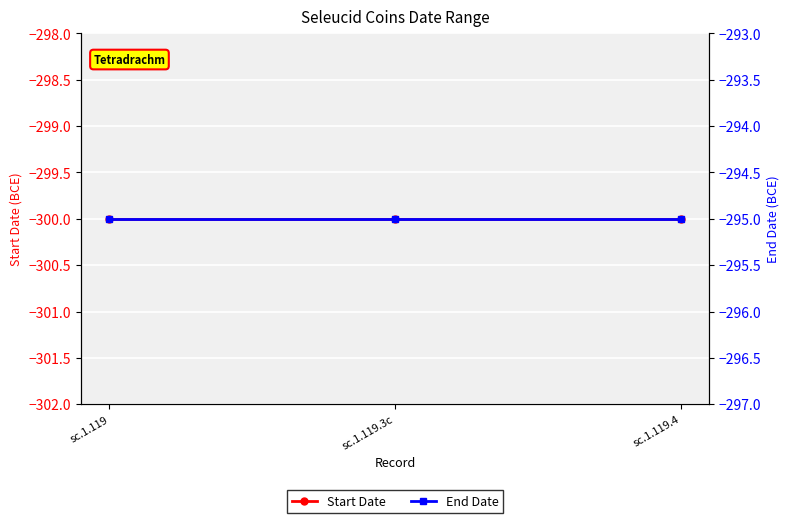

What are all the series names shown in the legend?

Start Date, End Date